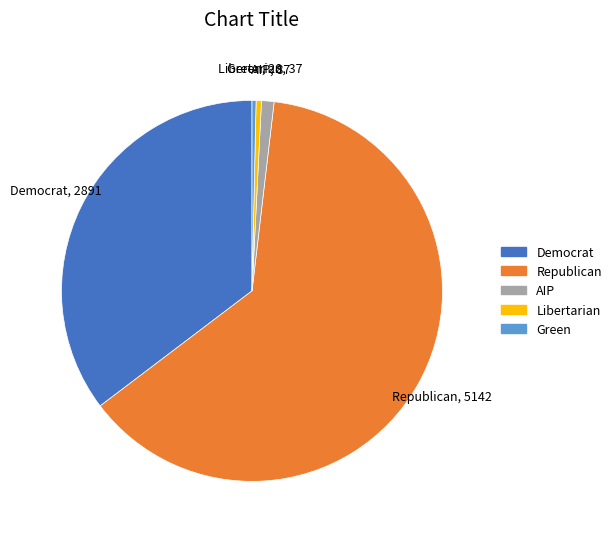

Does any single category account for the majority?

Yes